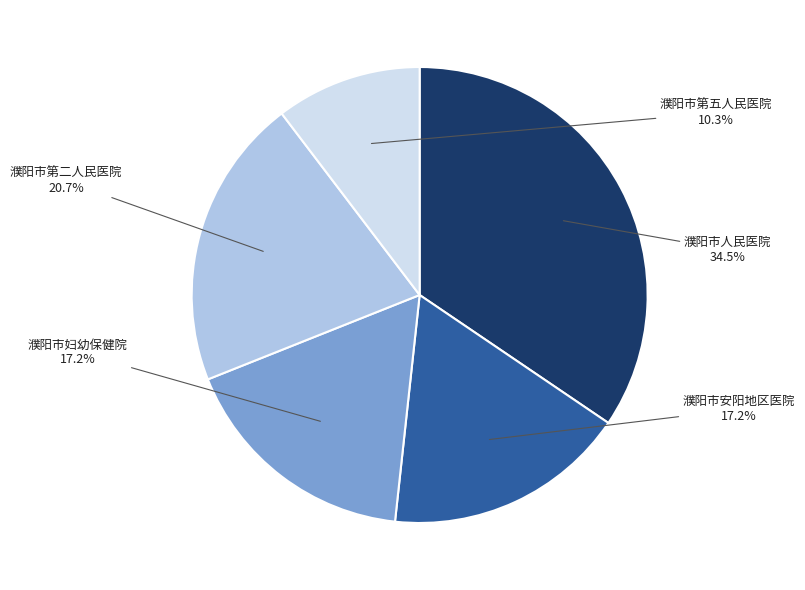

Is there any slice that represents more than half of the pie?

No